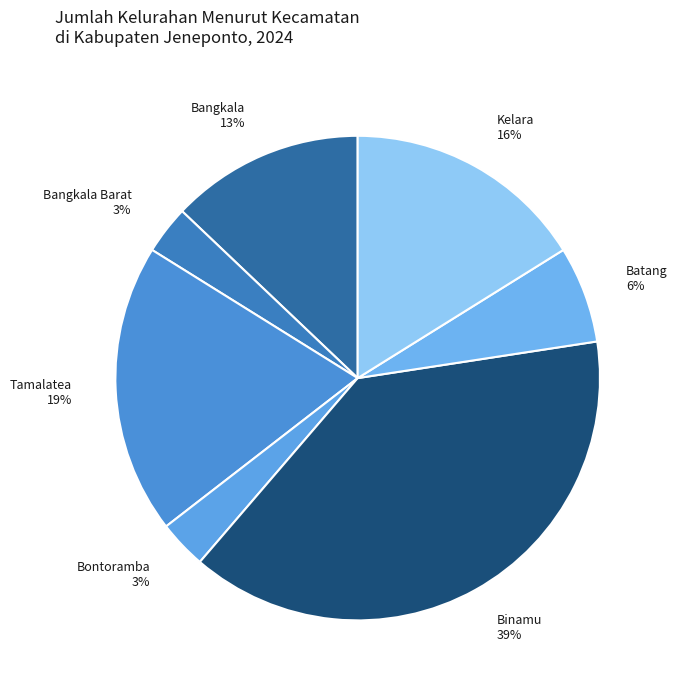

How many segments does this pie chart have?

7